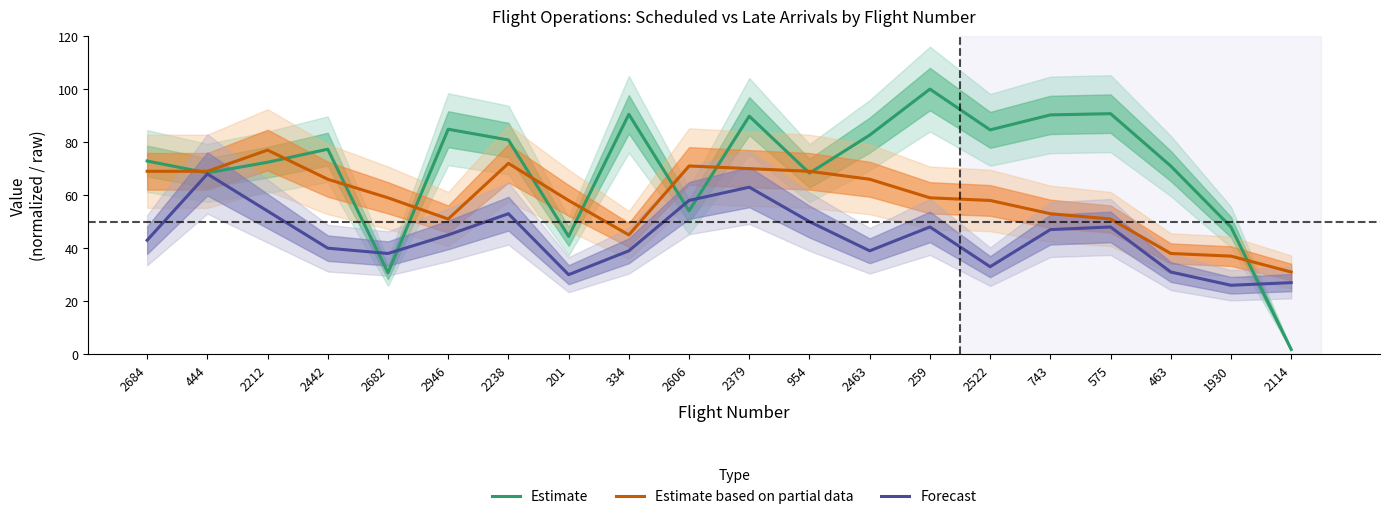

At which label does Forecast first exceed 45?

444